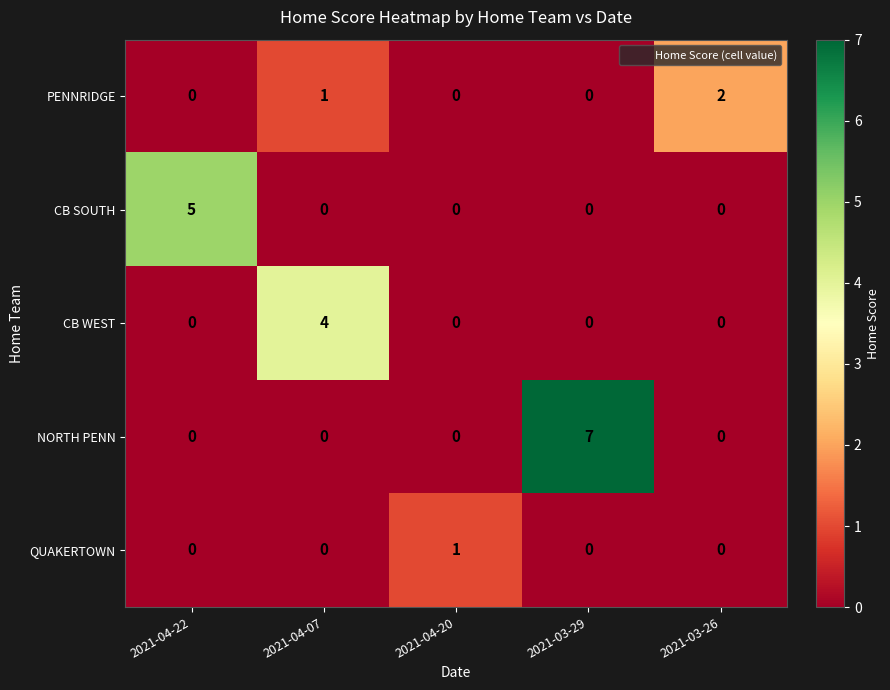

Which series has the largest total across all categories?

NORTH PENN